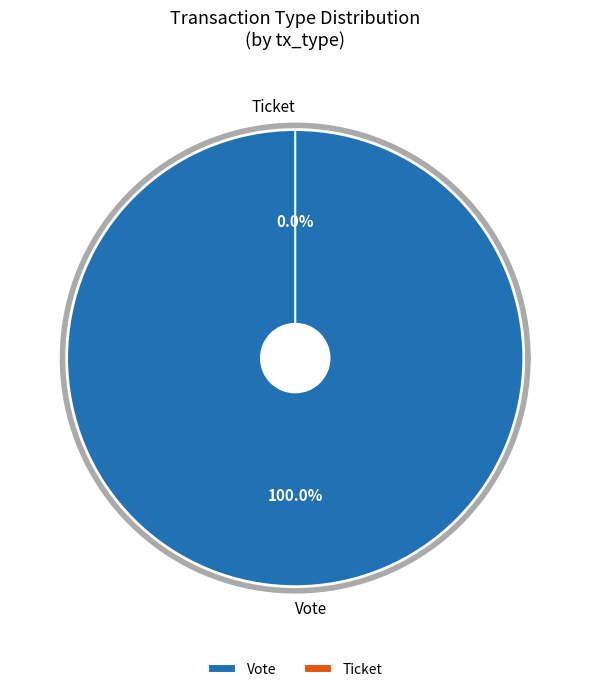

Is it true that Vote is 100% of the pie?

True